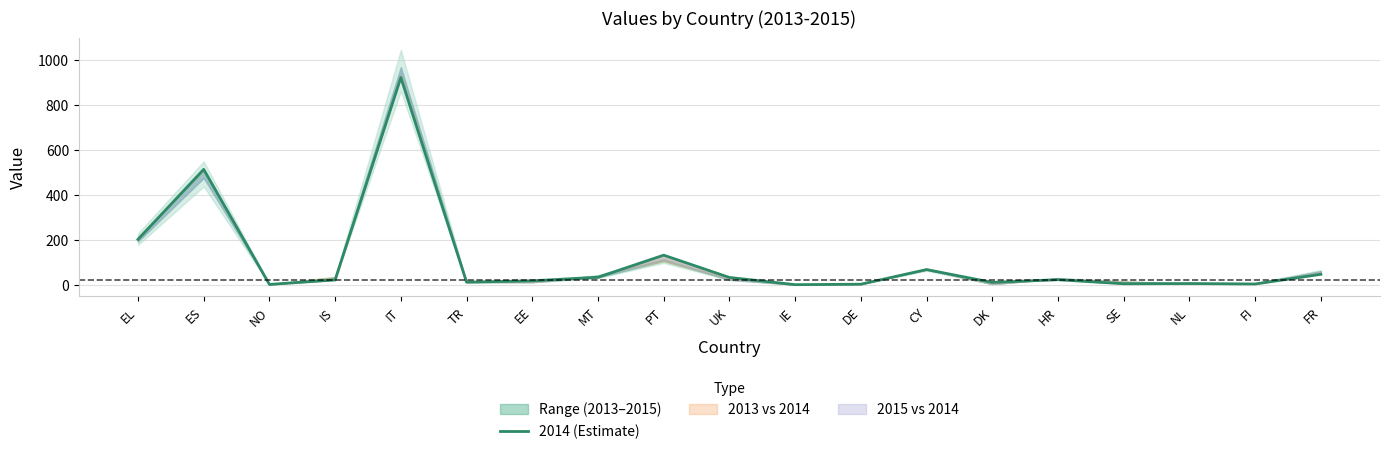

Where does the data first go above 21?

EL